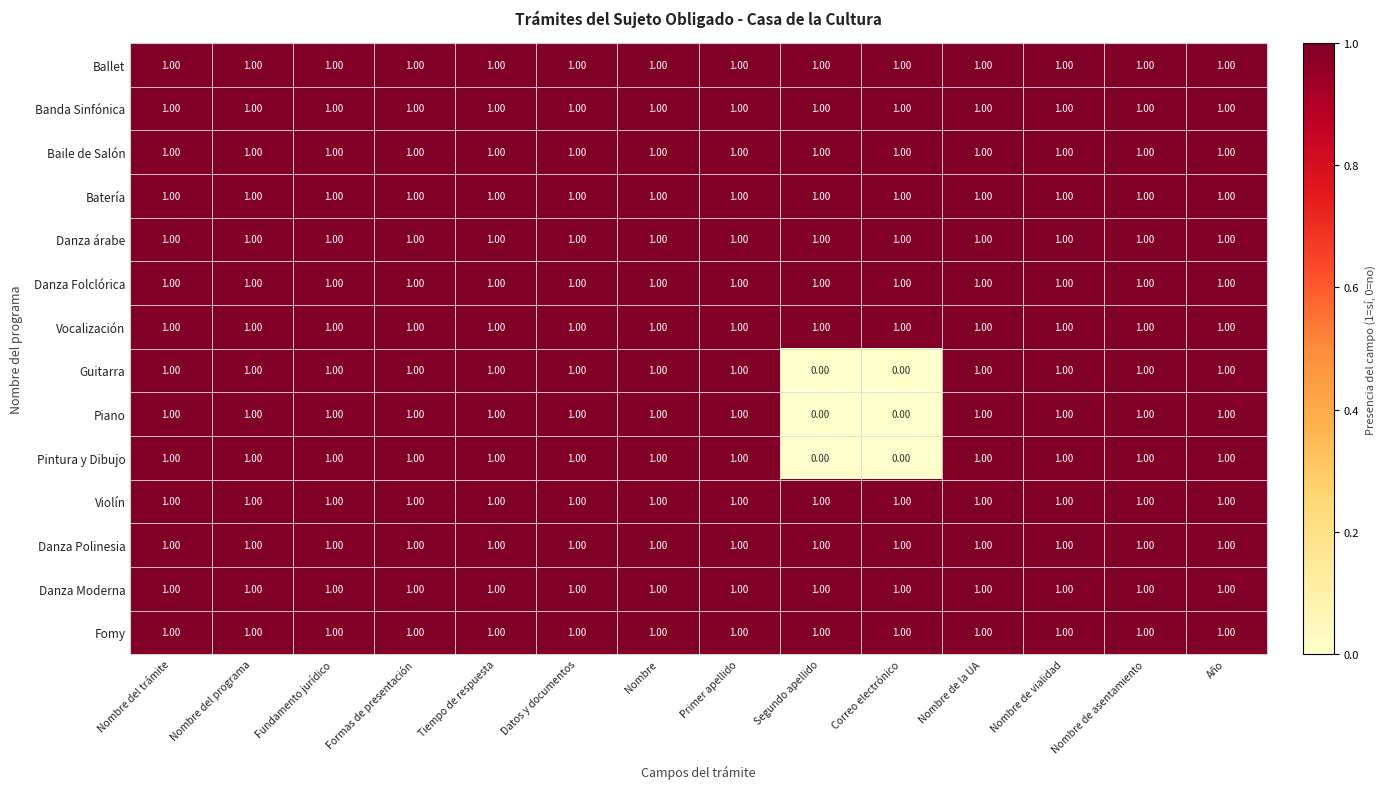

At how many categories does at least one series exceed 0?

14